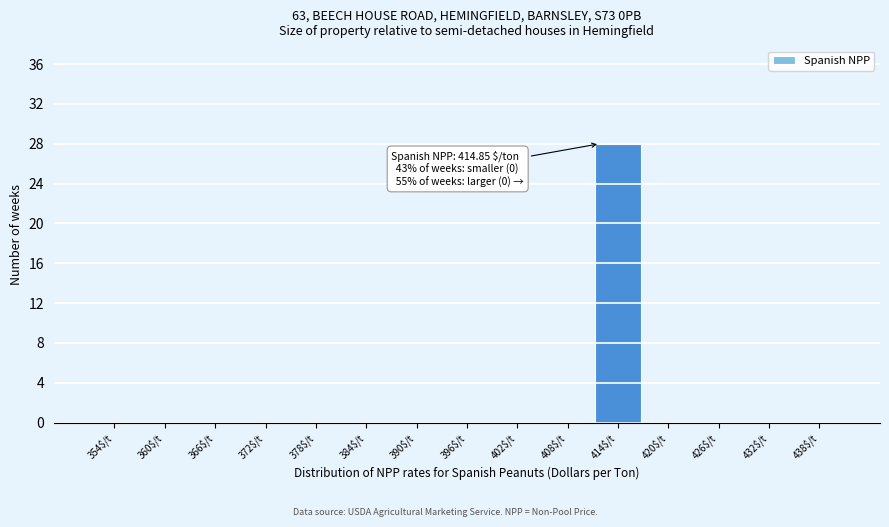

The chart shows a value of -17 at 378$/t. True or false?

False